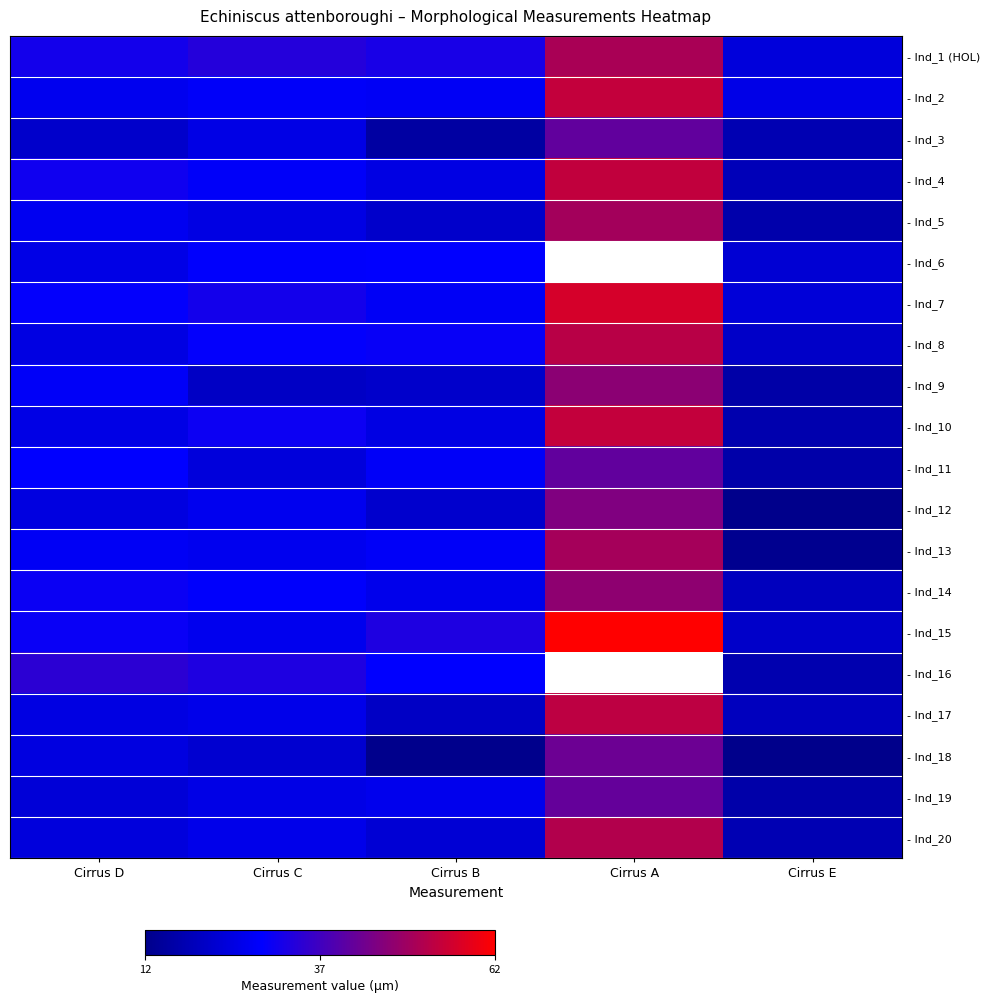

What is the total value across all series at Cirrus E?

357.3